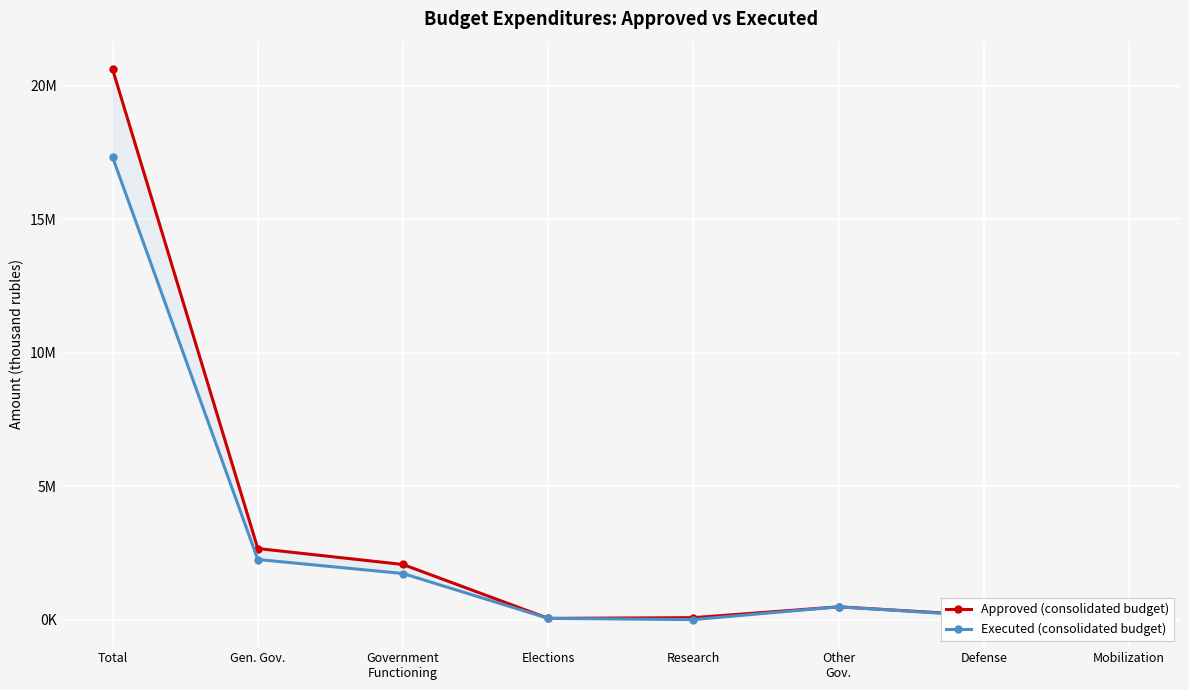

Is this an area chart (filled region under the line)?

No